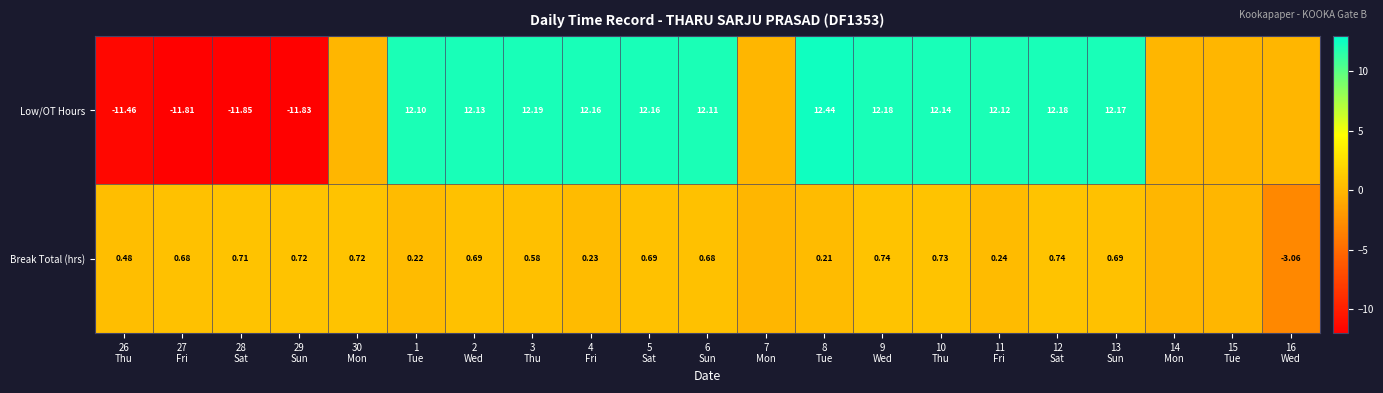

What is the total value across all series at 13
Sun?

12.9